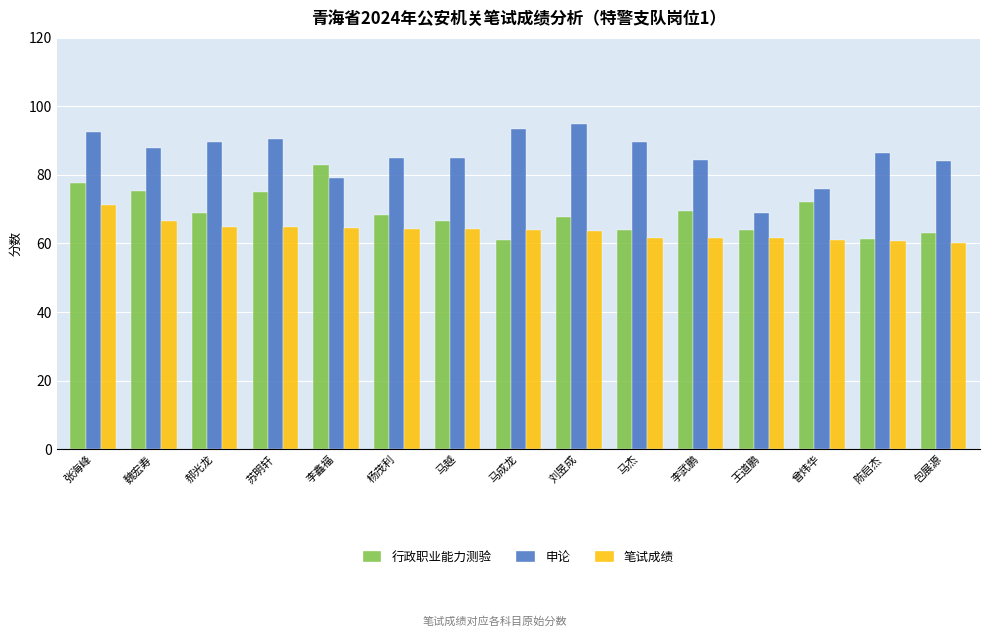

What is the highest value of the 申论 series?

95.0